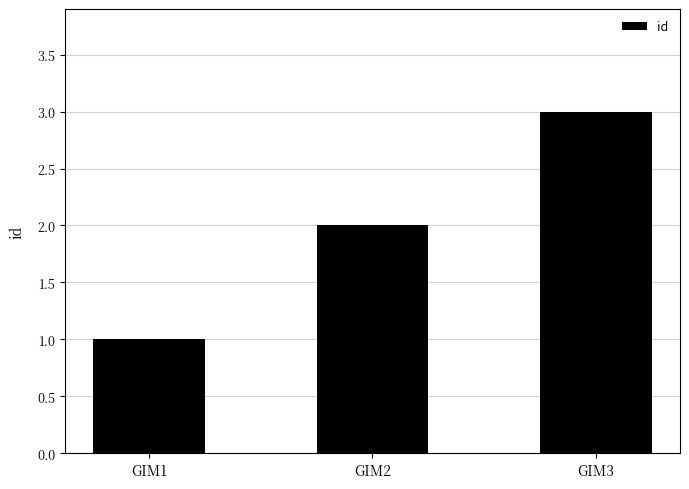

What is the sum of all values?

6